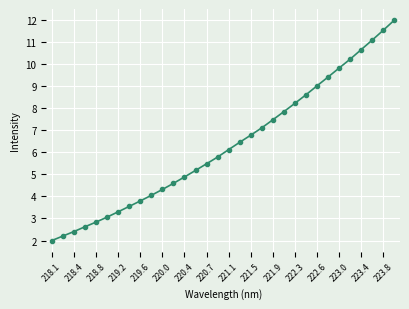

What is the value of the 23rd point from the left?

8.2